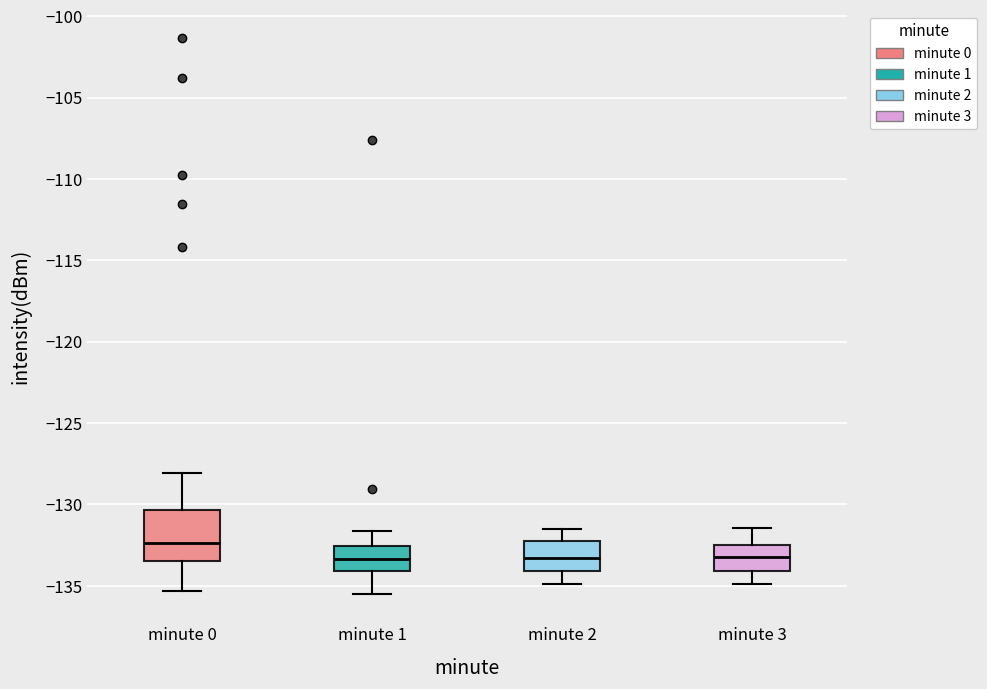

Which box is the tallest, from its lower edge to its upper edge?

minute 0